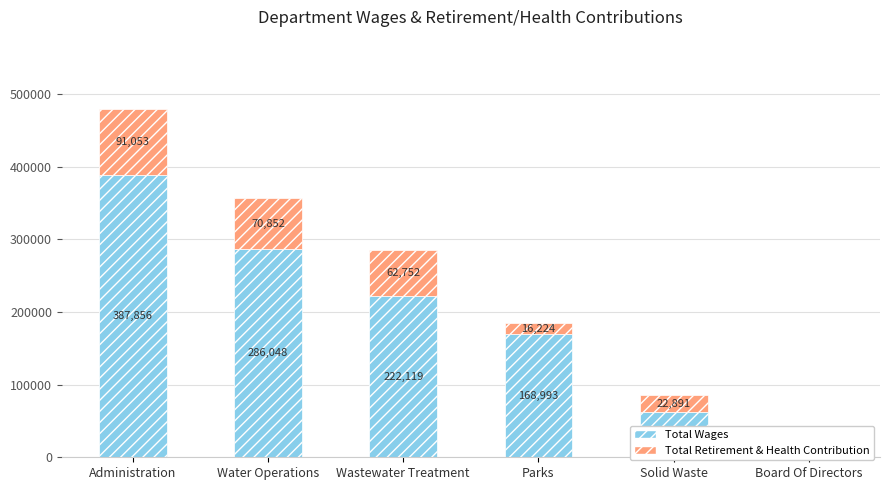

What is the maximum value for Total Retirement & Health Contribution?

91053